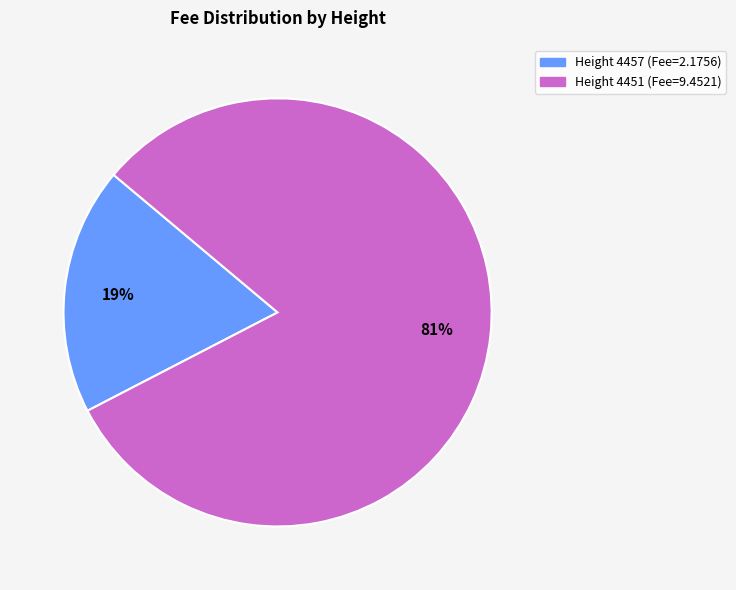

Is there any slice that represents more than half of the pie?

Yes